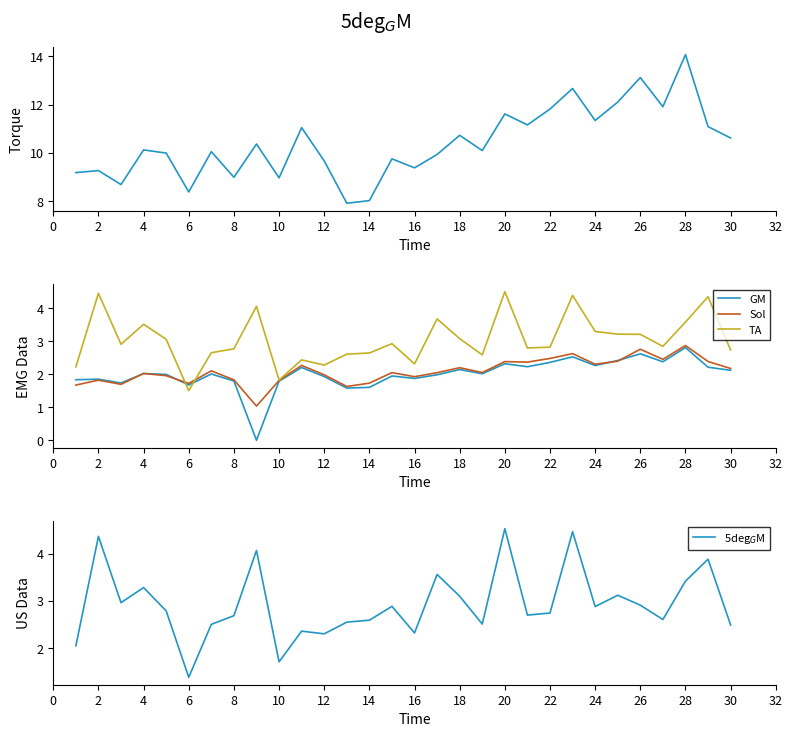

Which has a higher value, 22 or 28?

28